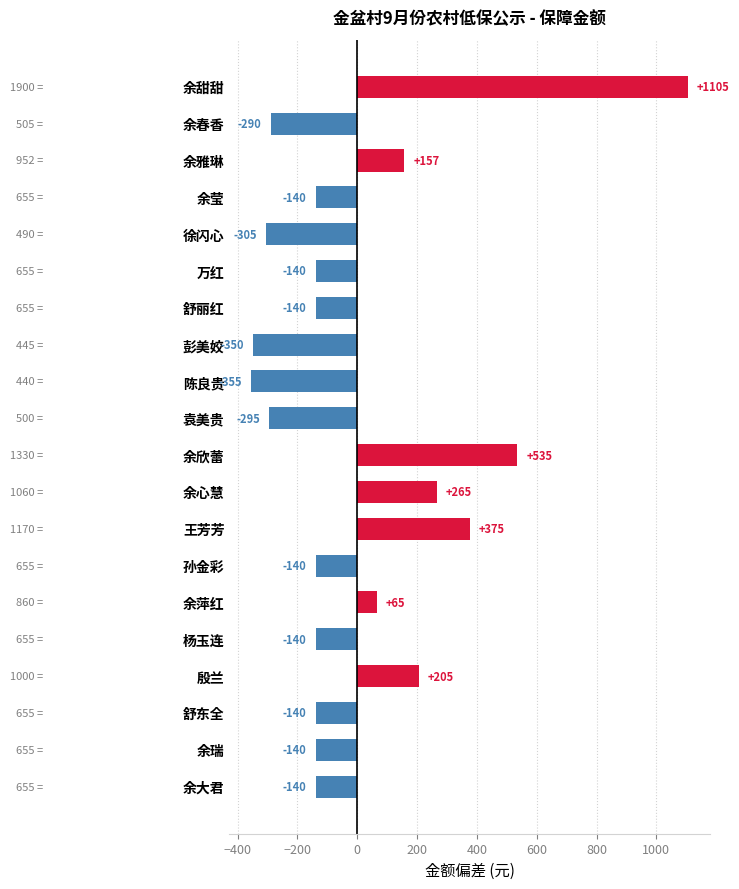

What is the label of the 15th bar from the bottom?

万红